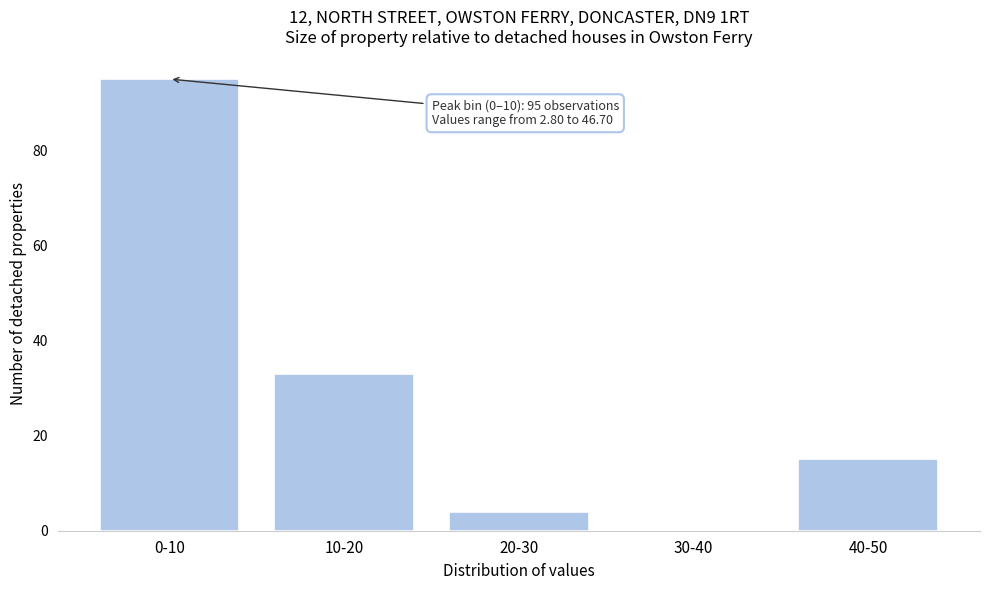

Reading left to right, list all the values displayed in this chart.

0-10=95	10-20=33	20-30=4	30-40=0	40-50=15